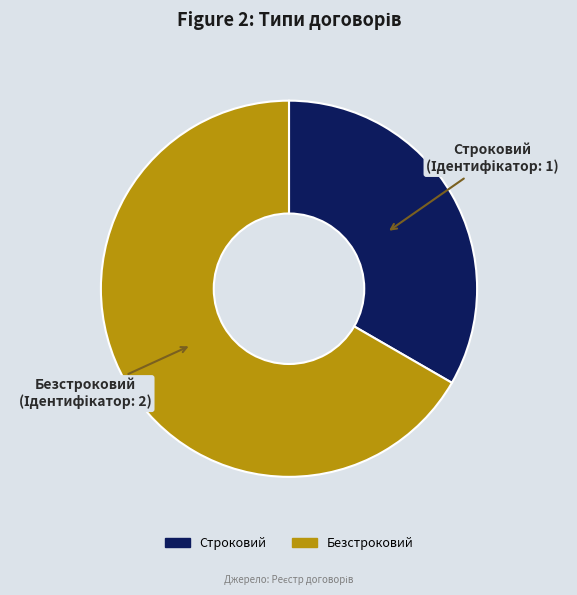

The Безстроковий slice represents 74% of the pie. True or false?

False